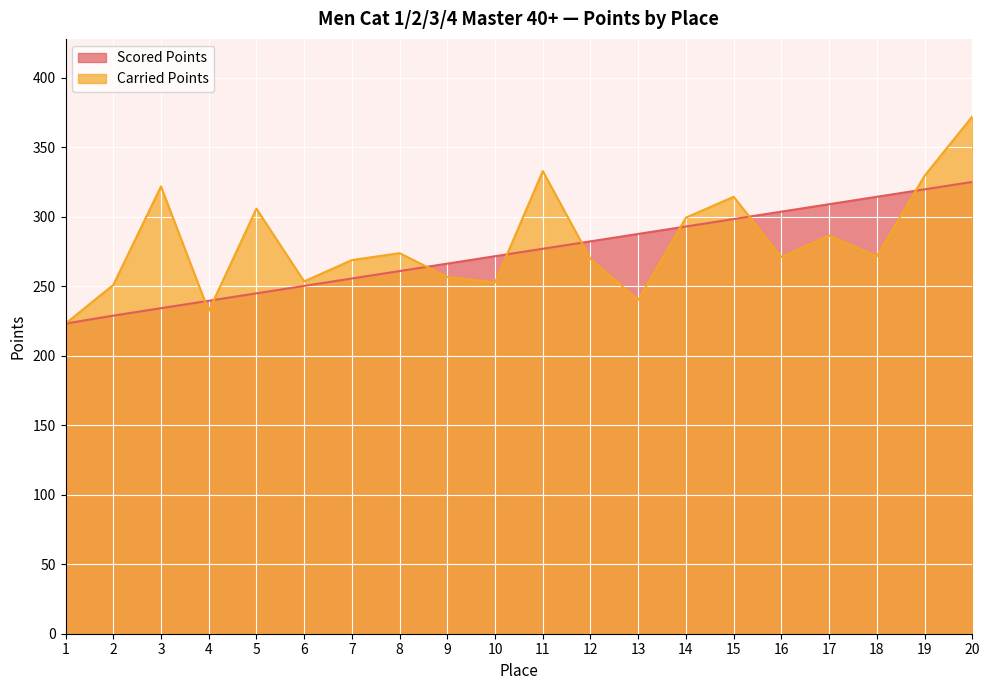

How many values in the Carried Points series are below 271?

10